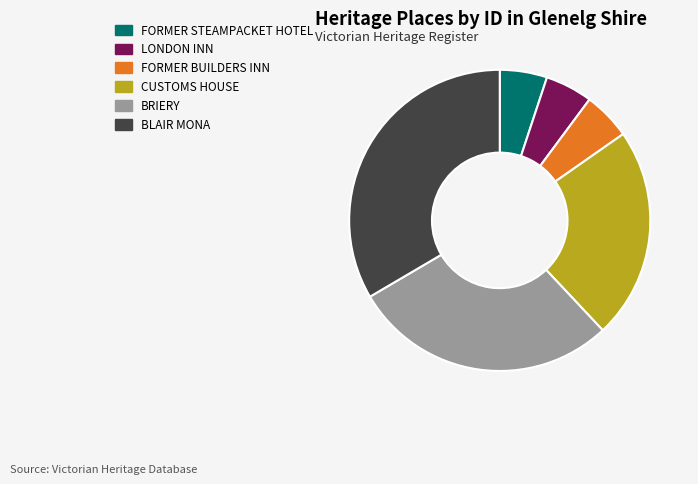

How many slices are in this pie chart?

6